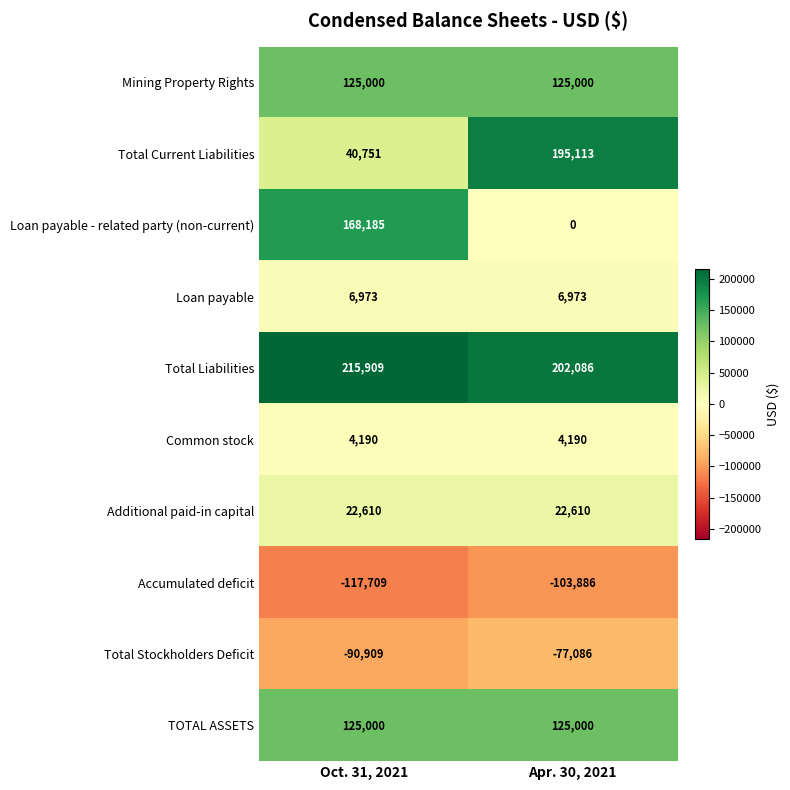

What is the sum of the Mining Property Rights values at Apr. 30, 2021 and Oct. 31, 2021?

250000